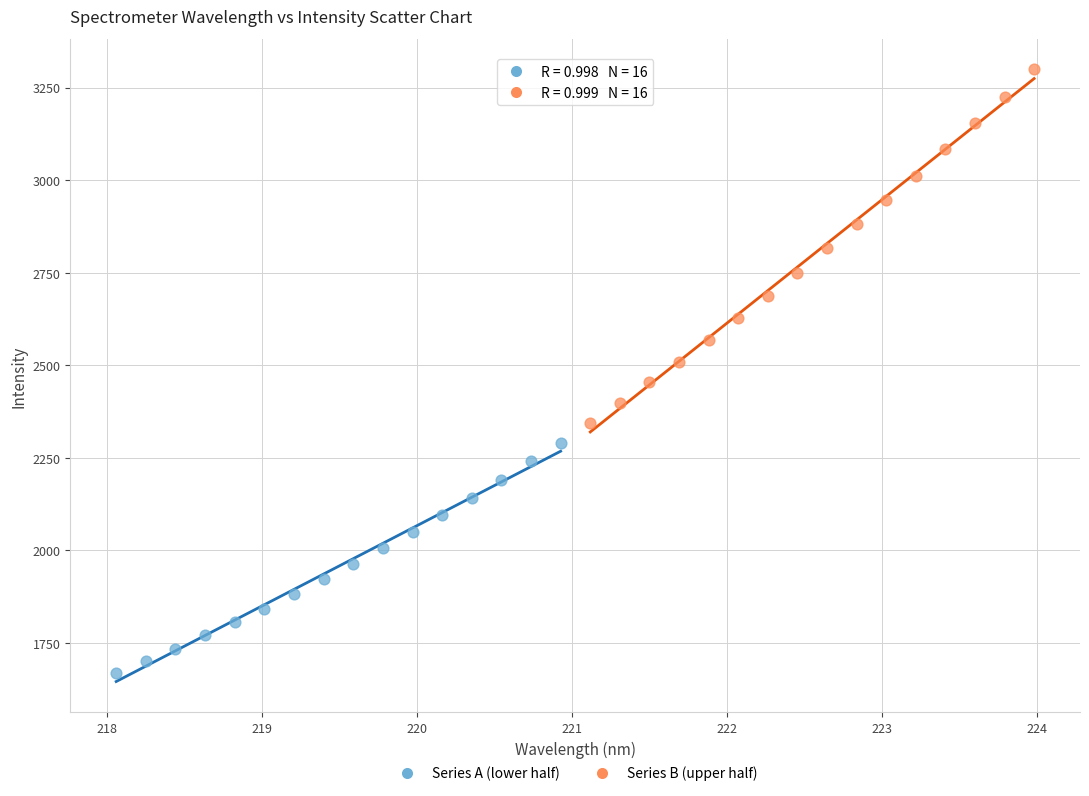

Which series reaches the maximum Y coordinate?

Series B (upper half)